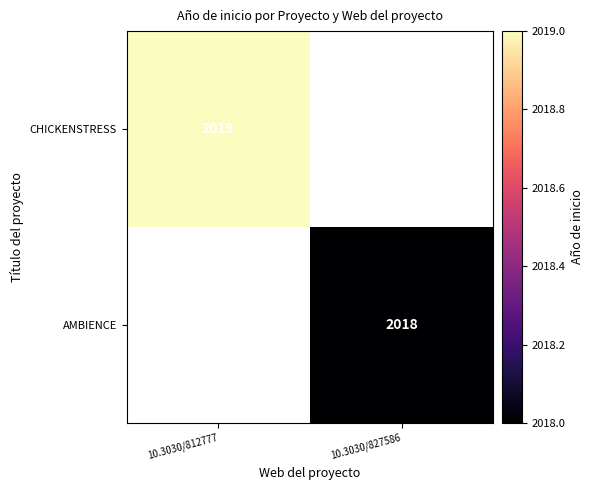

How many distinct data groups are displayed?

2